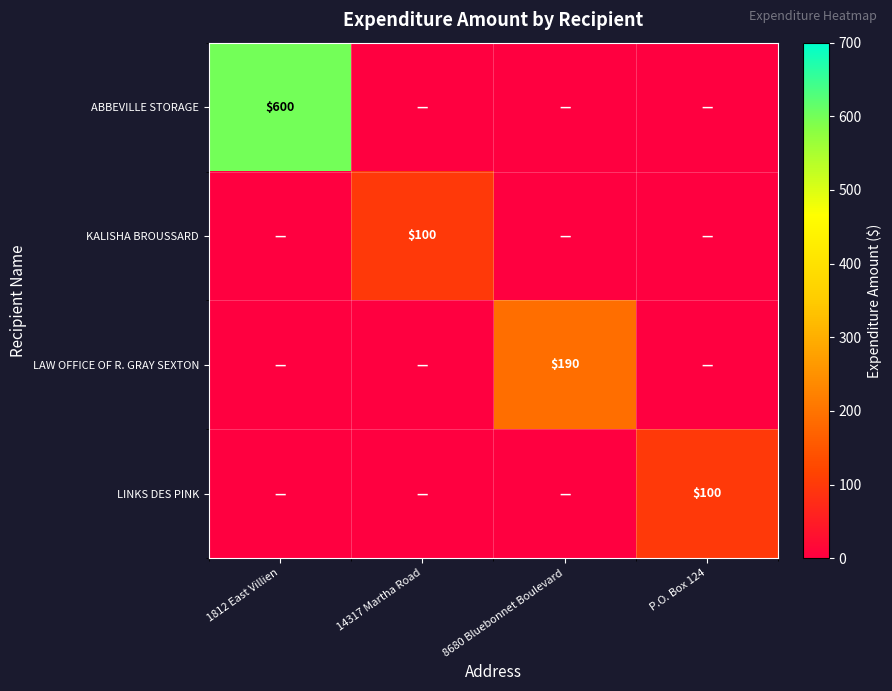

At which category is the sum across all series the highest?

1812 East Villien